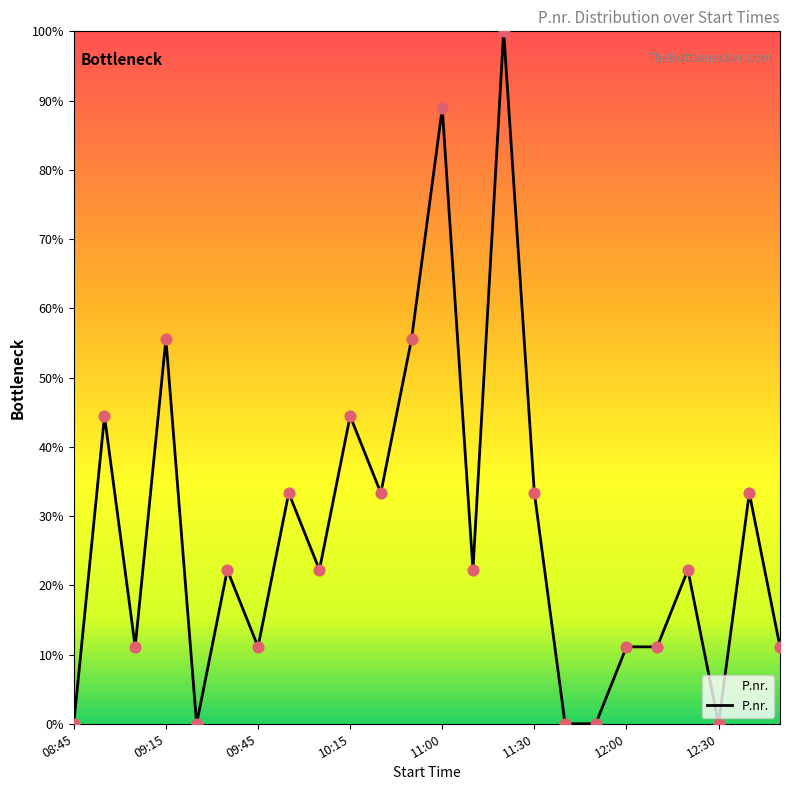

How many lines are shown in the chart?

1